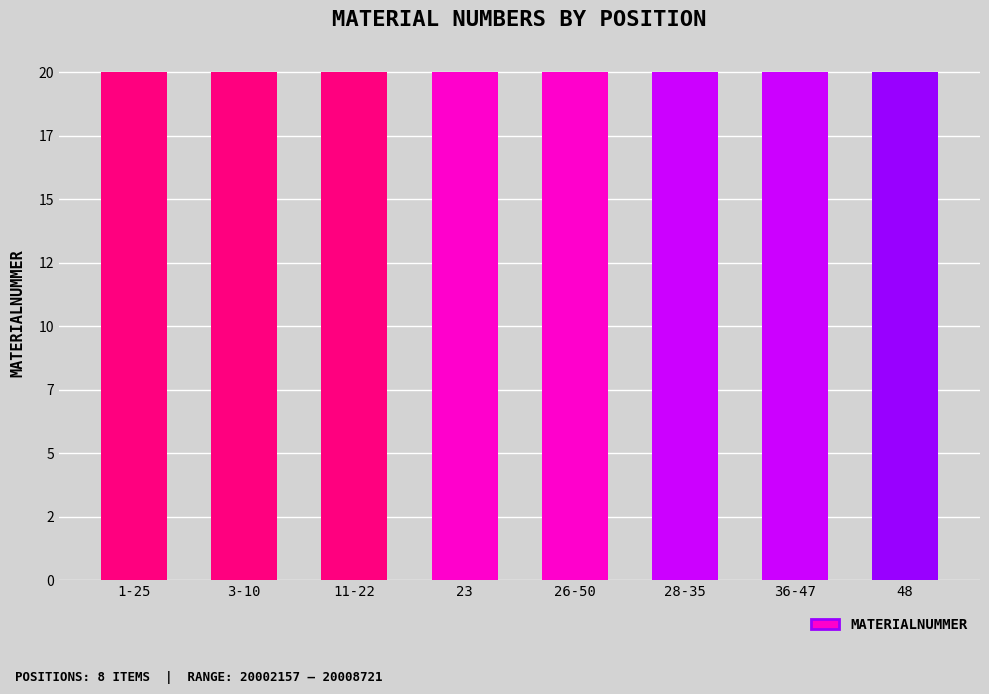

Are the bars horizontal?

No